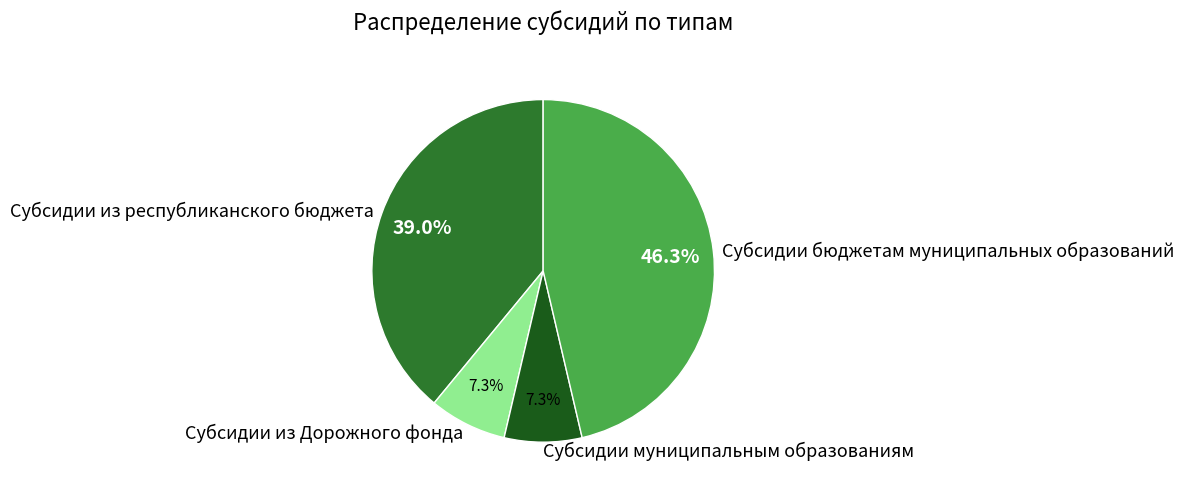

Which has a higher value, Субсидии бюджетам муниципальных образований or Субсидии из республиканского бюджета?

Субсидии бюджетам муниципальных образований